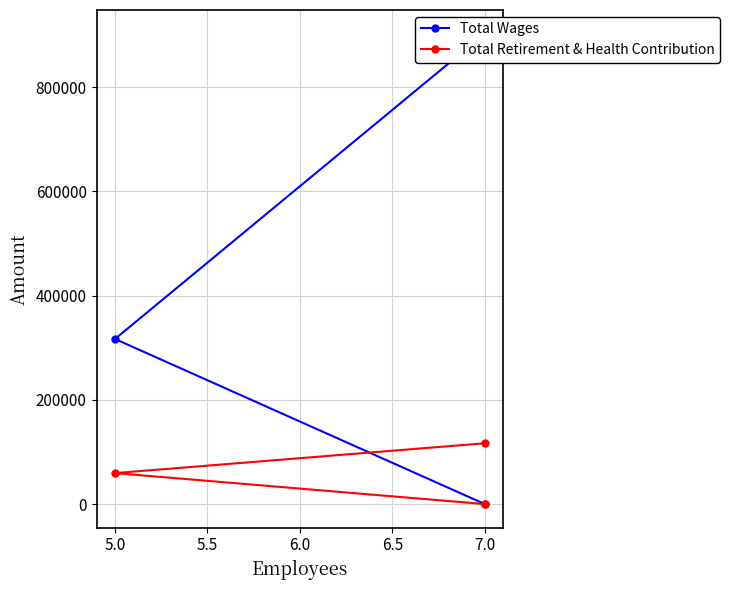

What are all the series names shown in the legend?

Total Wages, Total Retirement & Health Contribution